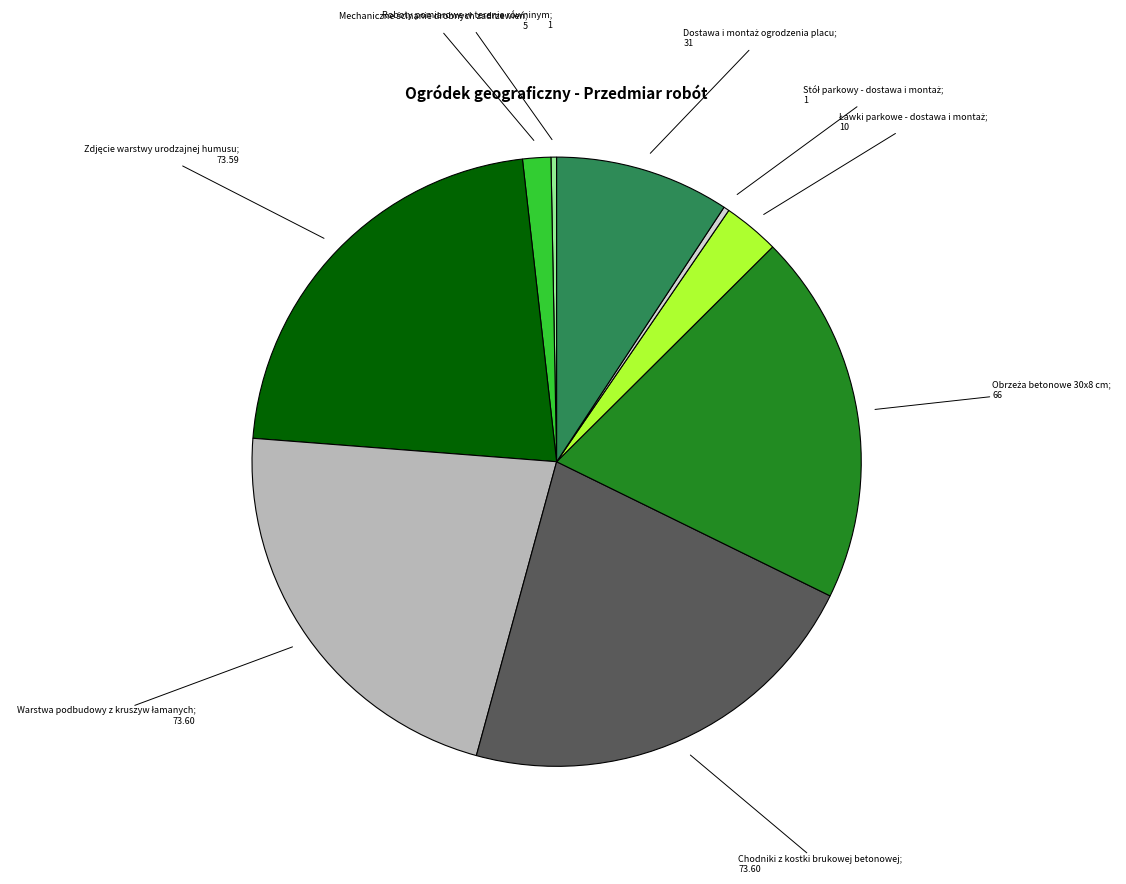

Is there any slice that represents more than half of the pie?

No